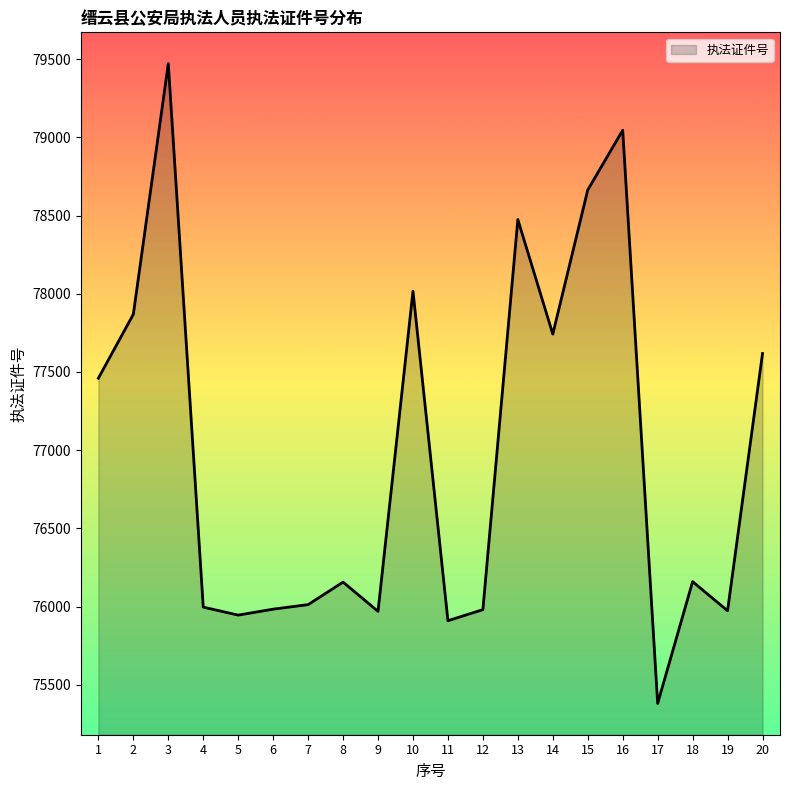

What is the change in value from 1 to 12?

-1480